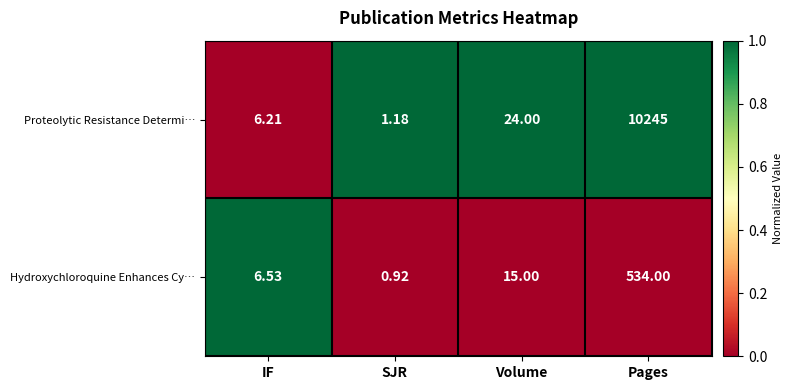

At which category is the sum across all series the highest?

Pages